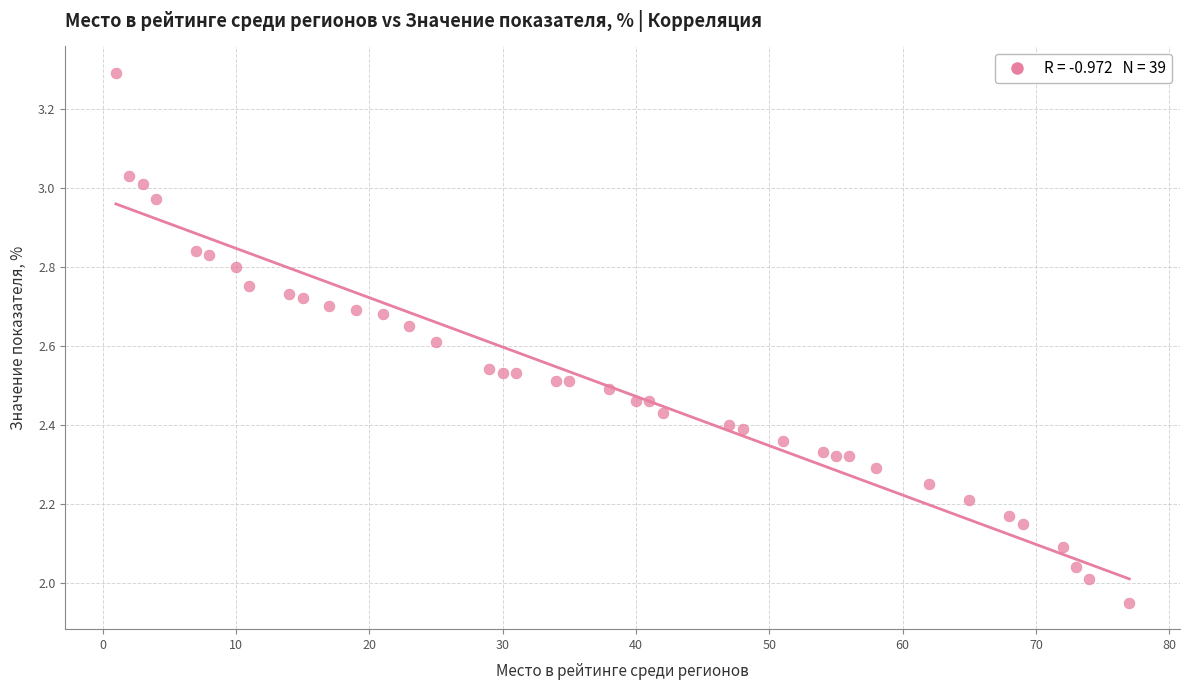

What is the range of Y values (max minus min)?

1.3